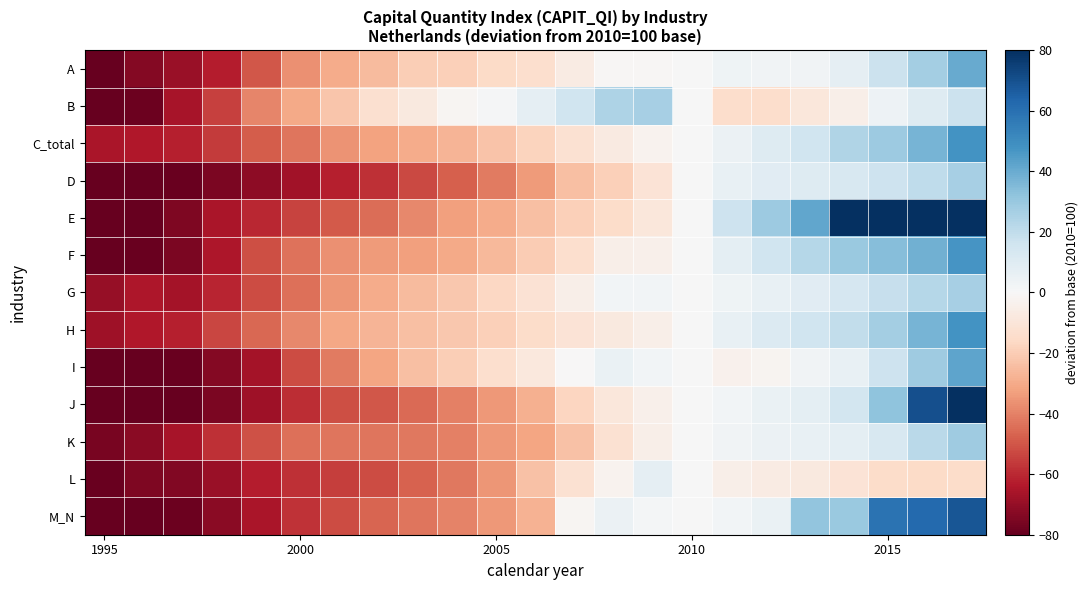

List the series in order of their peak value, lowest first.

L, G, B, D, K, A, I, F, H, C_total, M_N, E, J